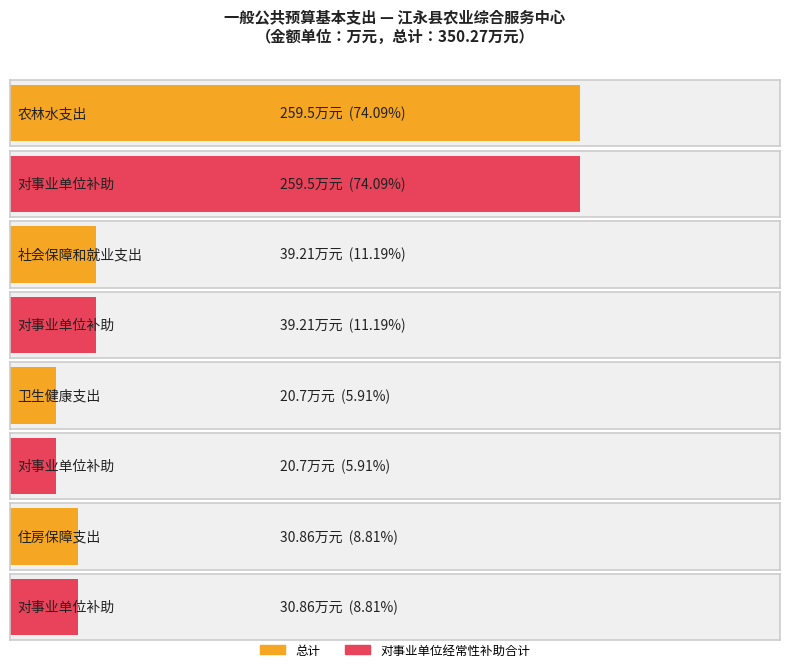

Which category has the lowest value in the 总计 series?

卫生健康支出